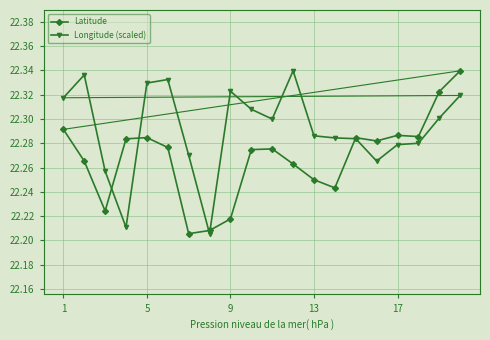

Count the Latitude values in the range 22 to 23.

20